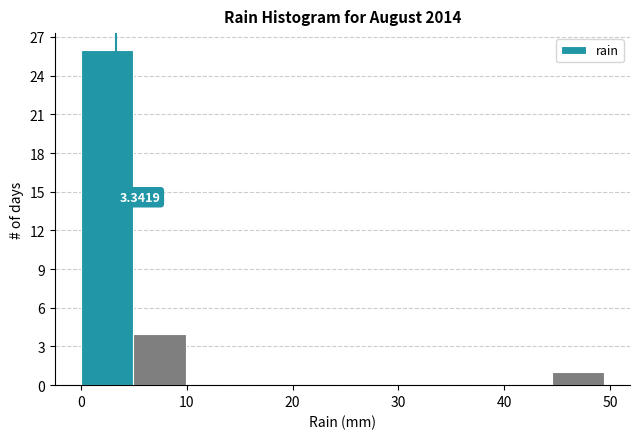

Which range on the x-axis has the tallest bar?

0 to 5